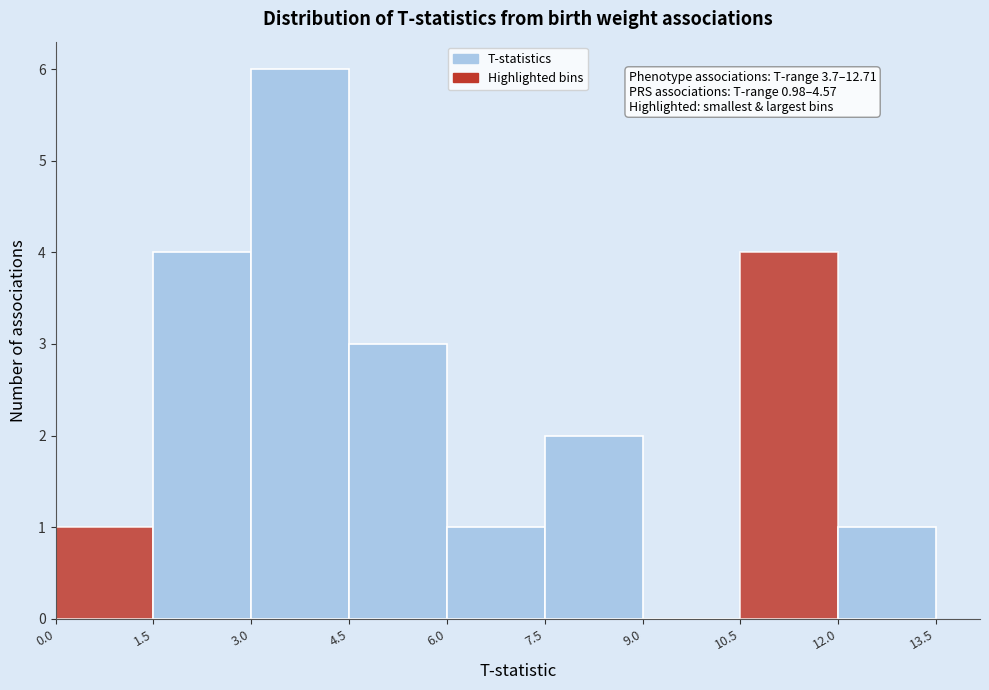

Over which range of the x-axis is the bar tallest?

3.0 to 4.5